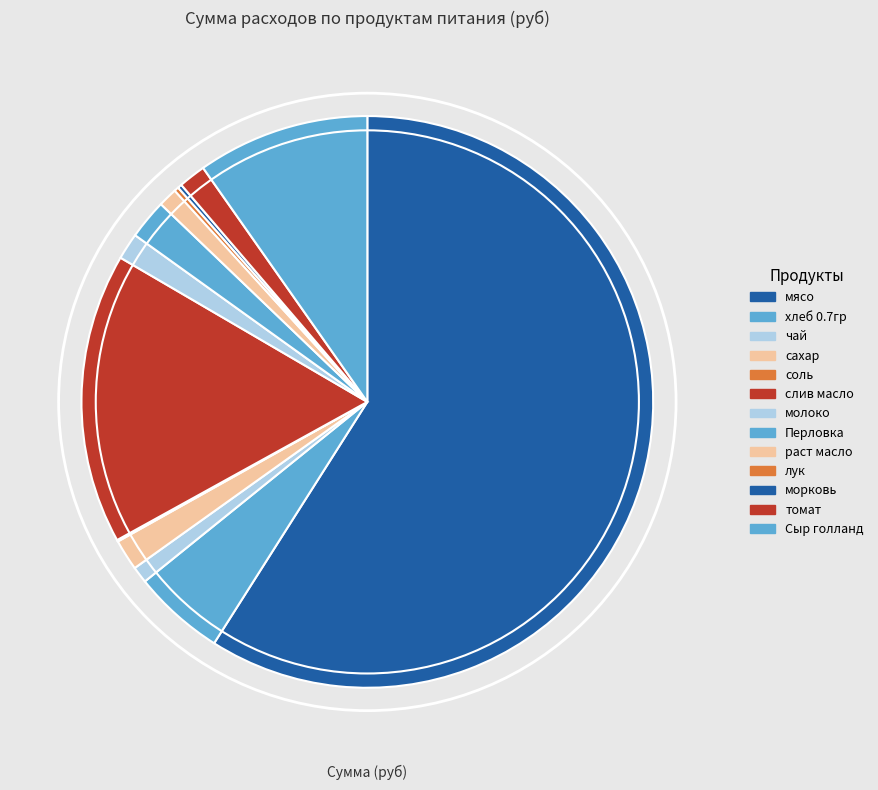

Which slice is the largest?

мясо